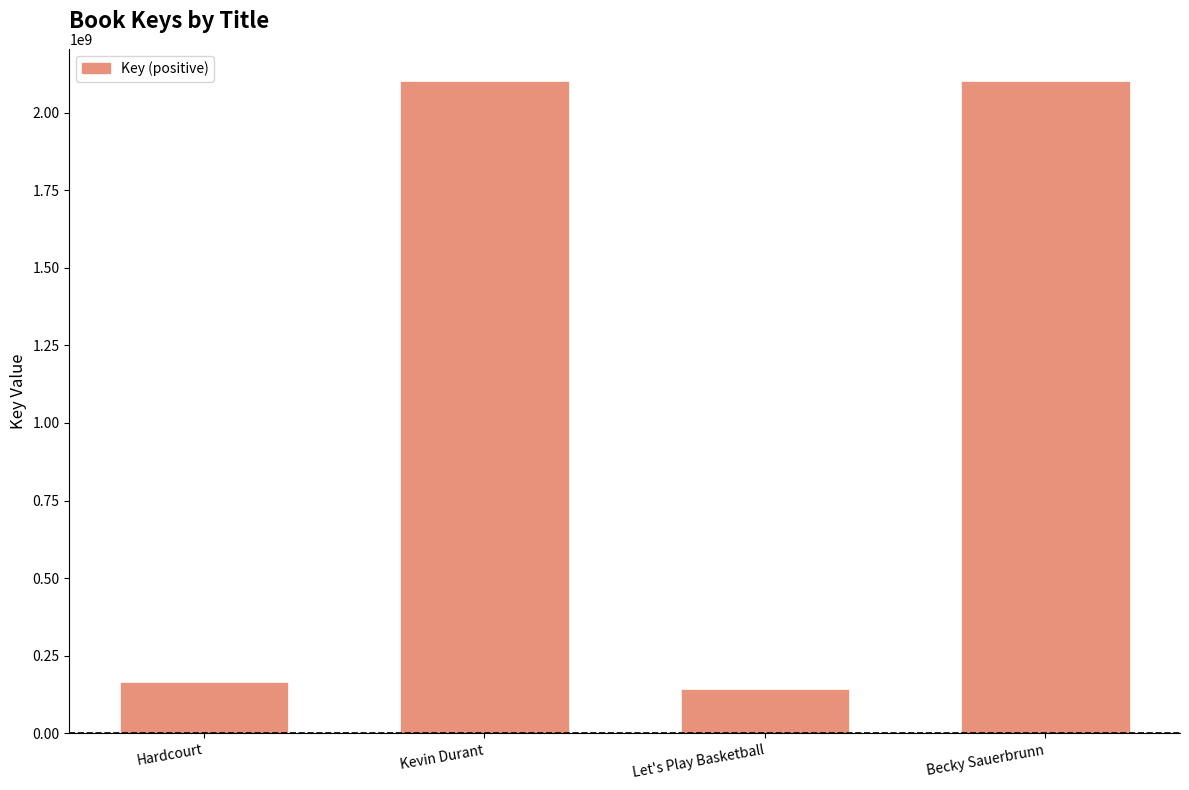

True or false: the data shows 1140787815 at Kevin Durant.

False